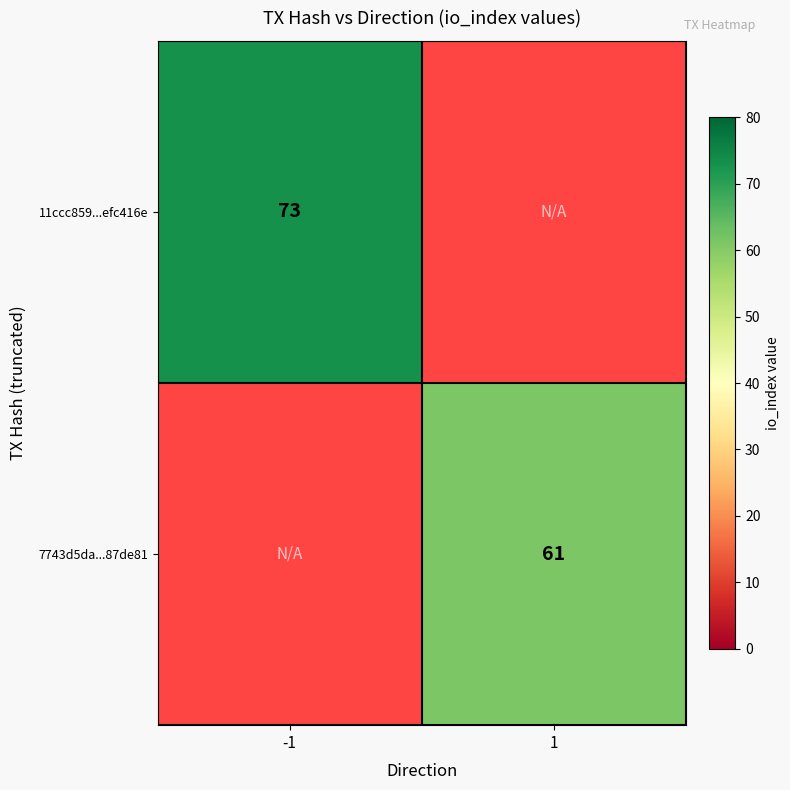

The value of 7743d5da...87de81 at 1 is 61. True or false?

True